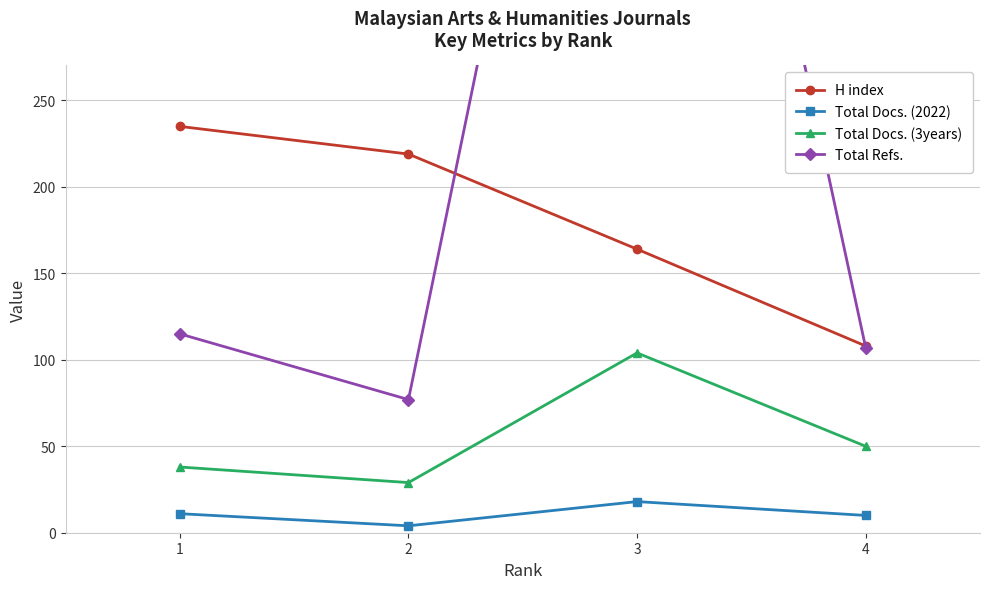

What is the difference between the highest and lowest values at 2?

215